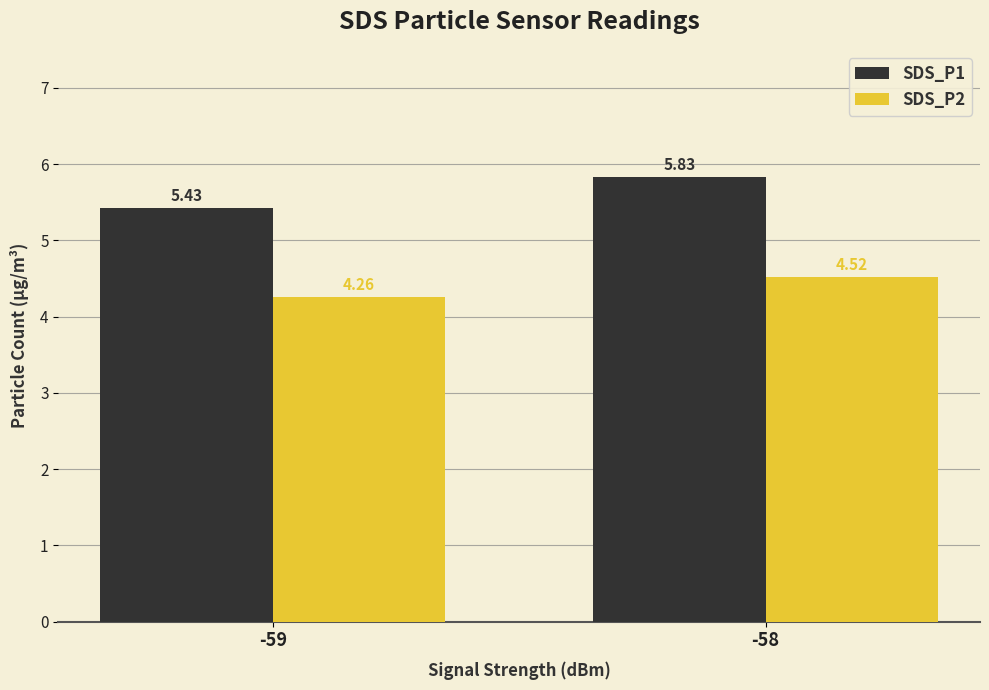

Which series has the widest spread of values?

SDS_P1